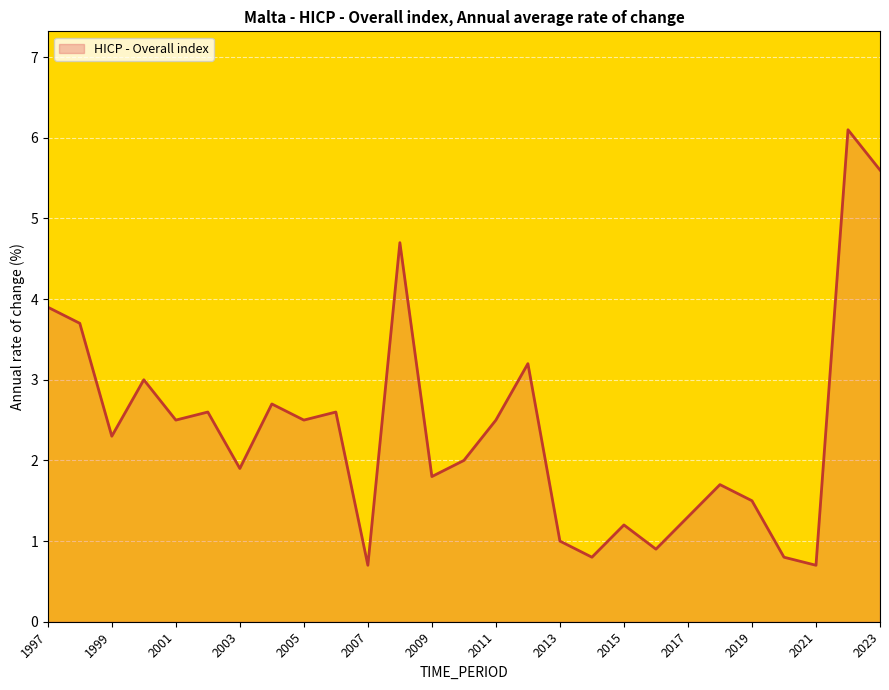

What is the difference between the maximum and minimum values?

5.4